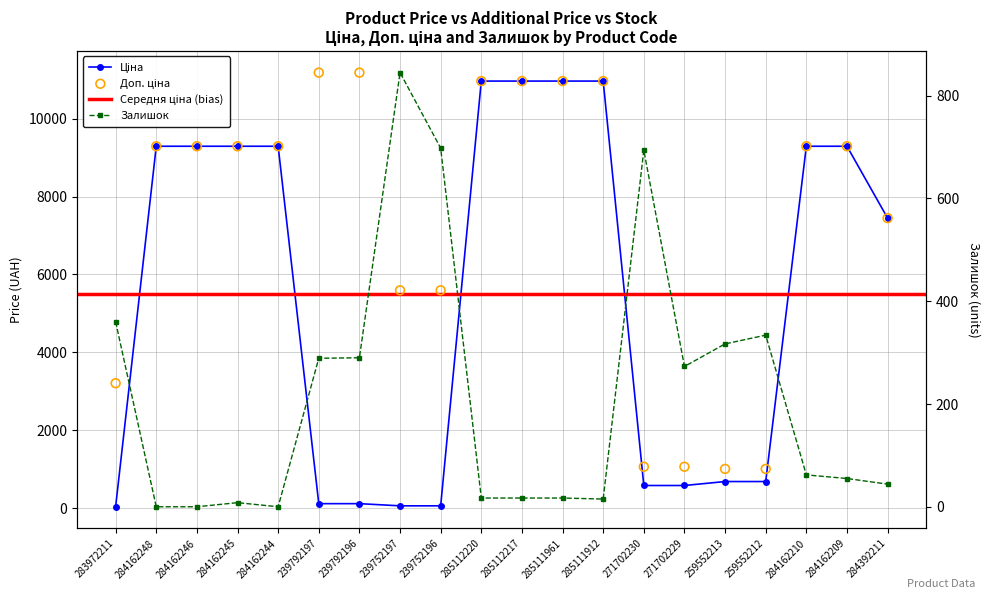

Which series contains the highest Y value?

Доп. ціна